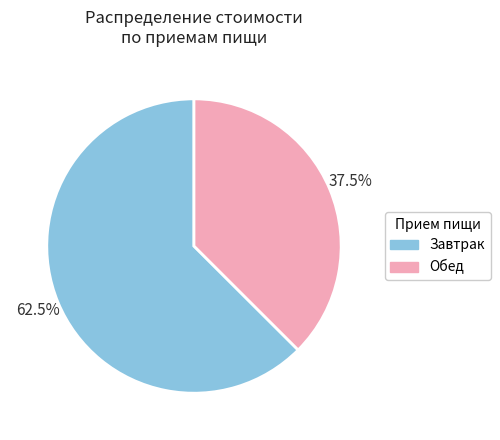

Does any single category account for the majority?

Yes